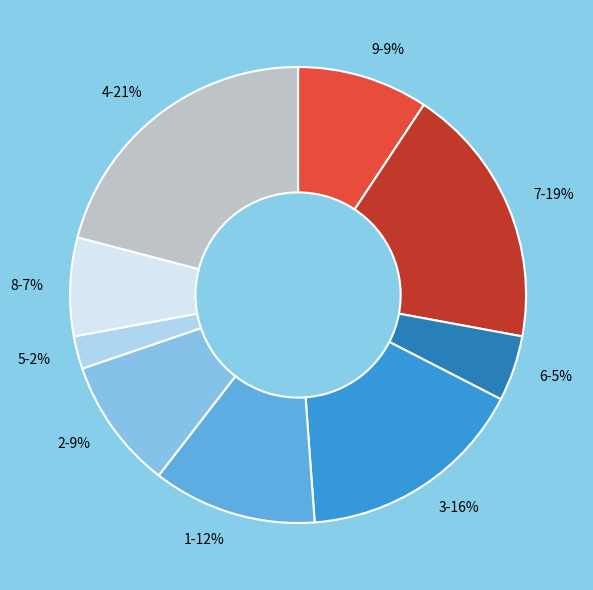

Is the sum of 1 and 2 greater than half?

No